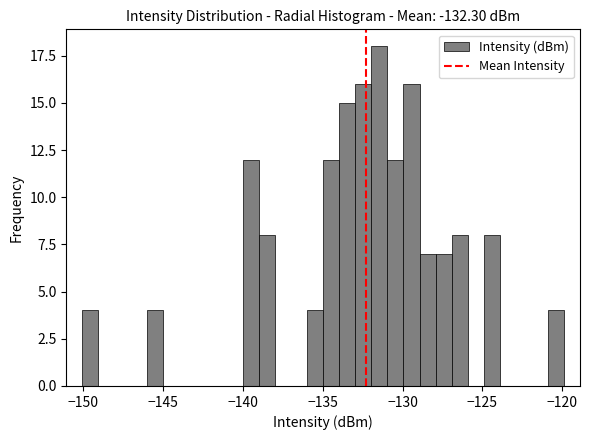

Around what value on the x-axis is the tallest bar? Give the approximate position of its centre, as read against the axis.

-131.5